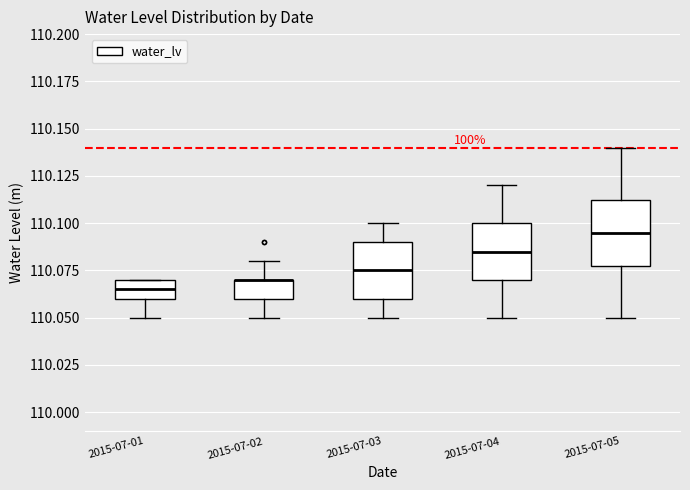

Where does the lower whisker of the box for 2015-07-03 end on the y-axis? The values are not printed on the chart, so give them approximately, as read against the axis.

110.050